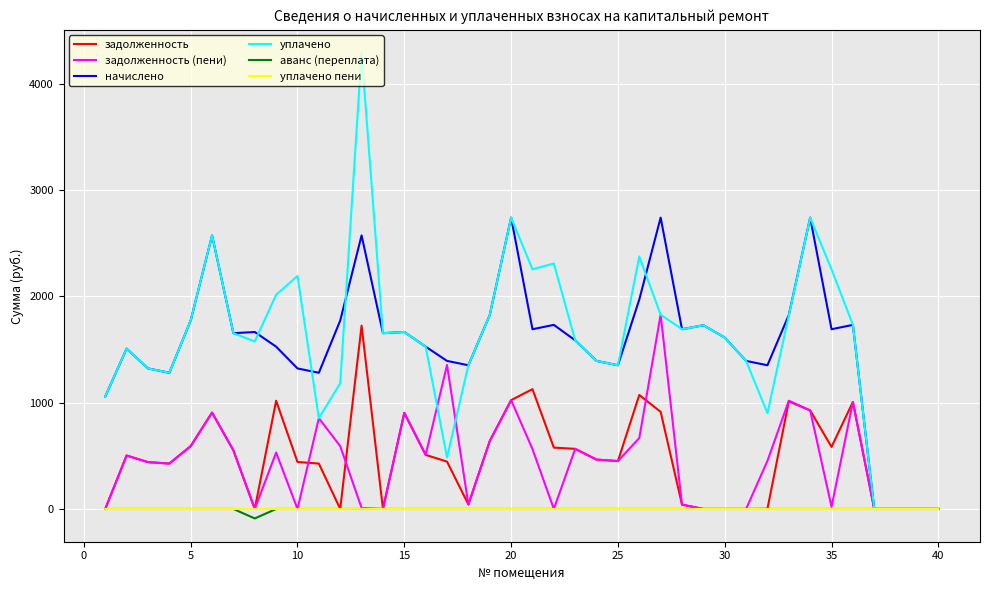

Which series has the widest spread of values?

уплачено